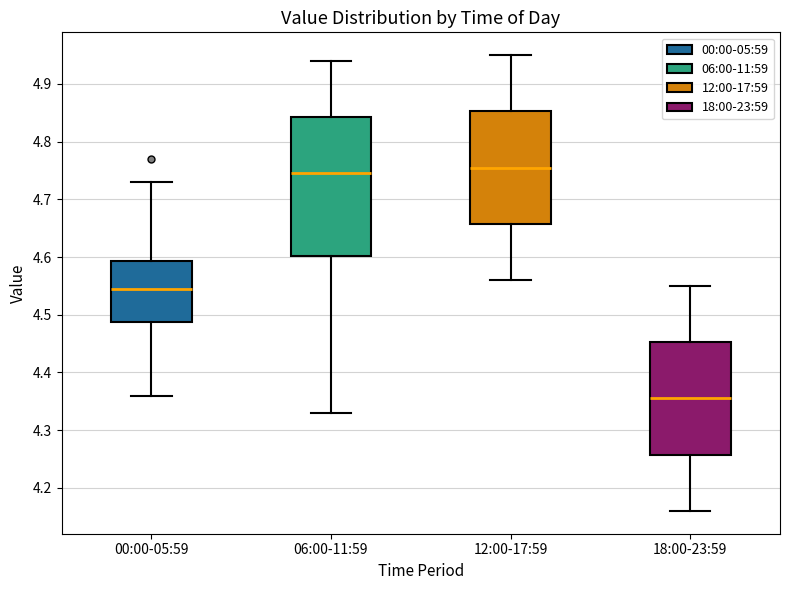

Which box is the tallest, from its lower edge to its upper edge?

06:00-11:59